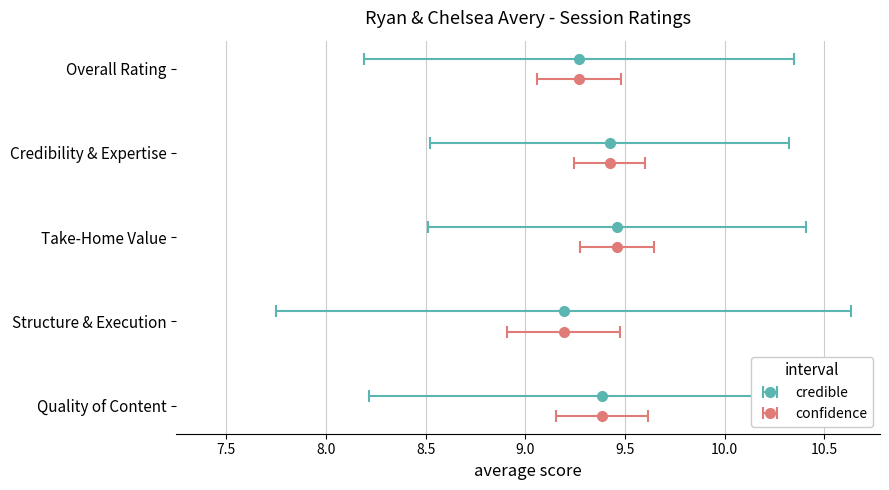

What is the label of the 5th bar from the left?

Overall Rating